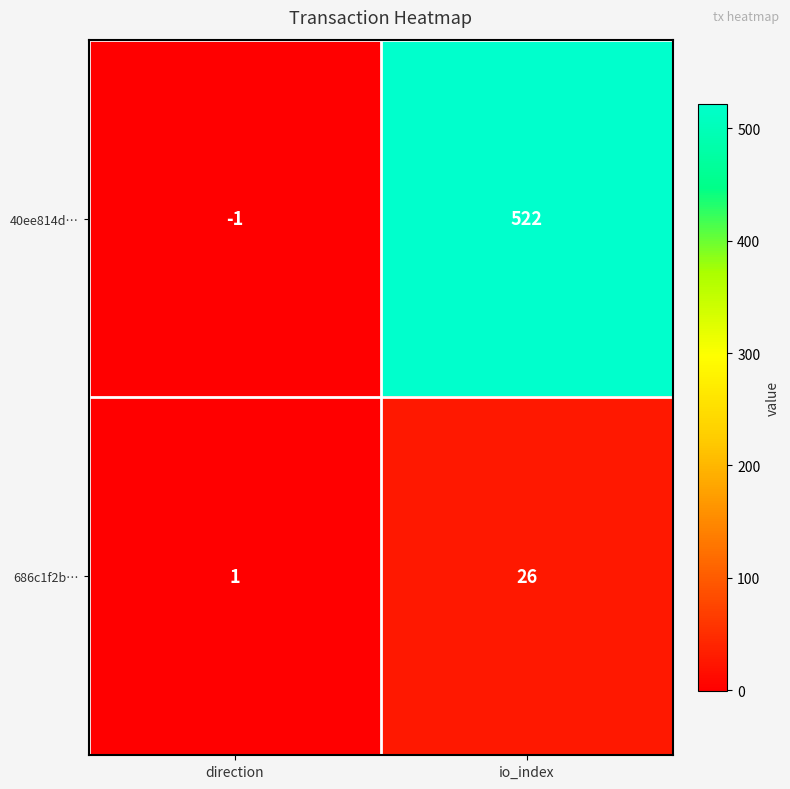

List the series in order of their peak value, highest first.

40ee814d…, 686c1f2b…